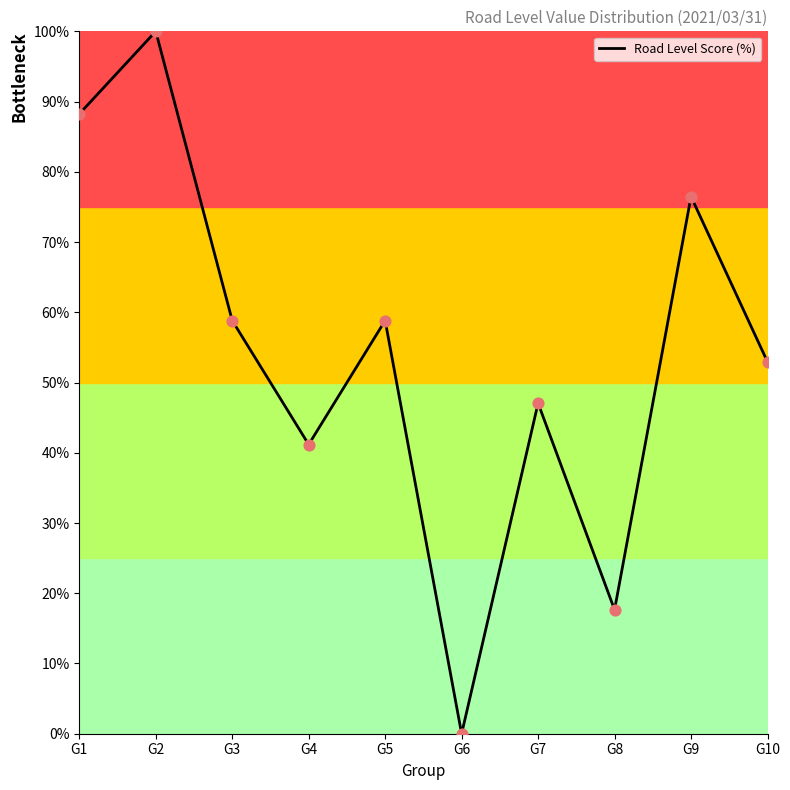

What is the ratio of the value at G2 to the value at G9?

1.3